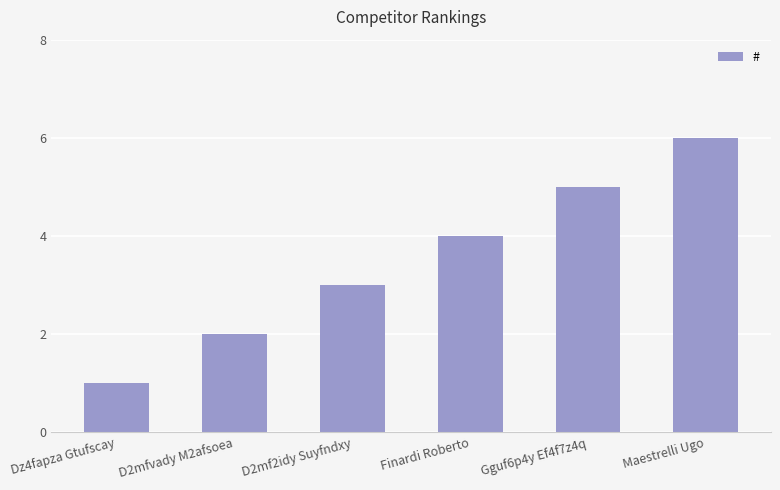

What is the difference between the maximum and minimum values?

5